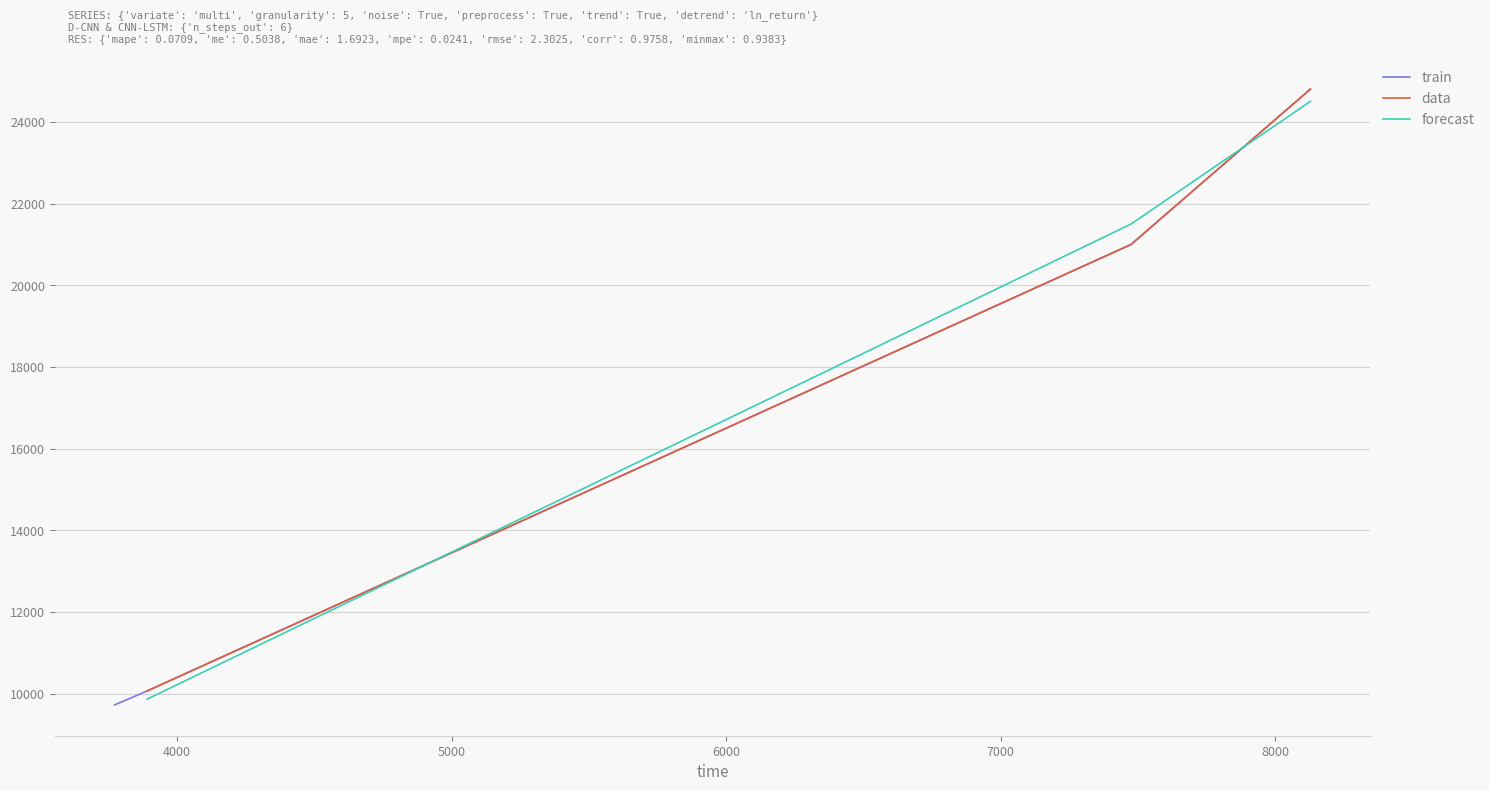

What is the lowest value of the forecast series?

9867